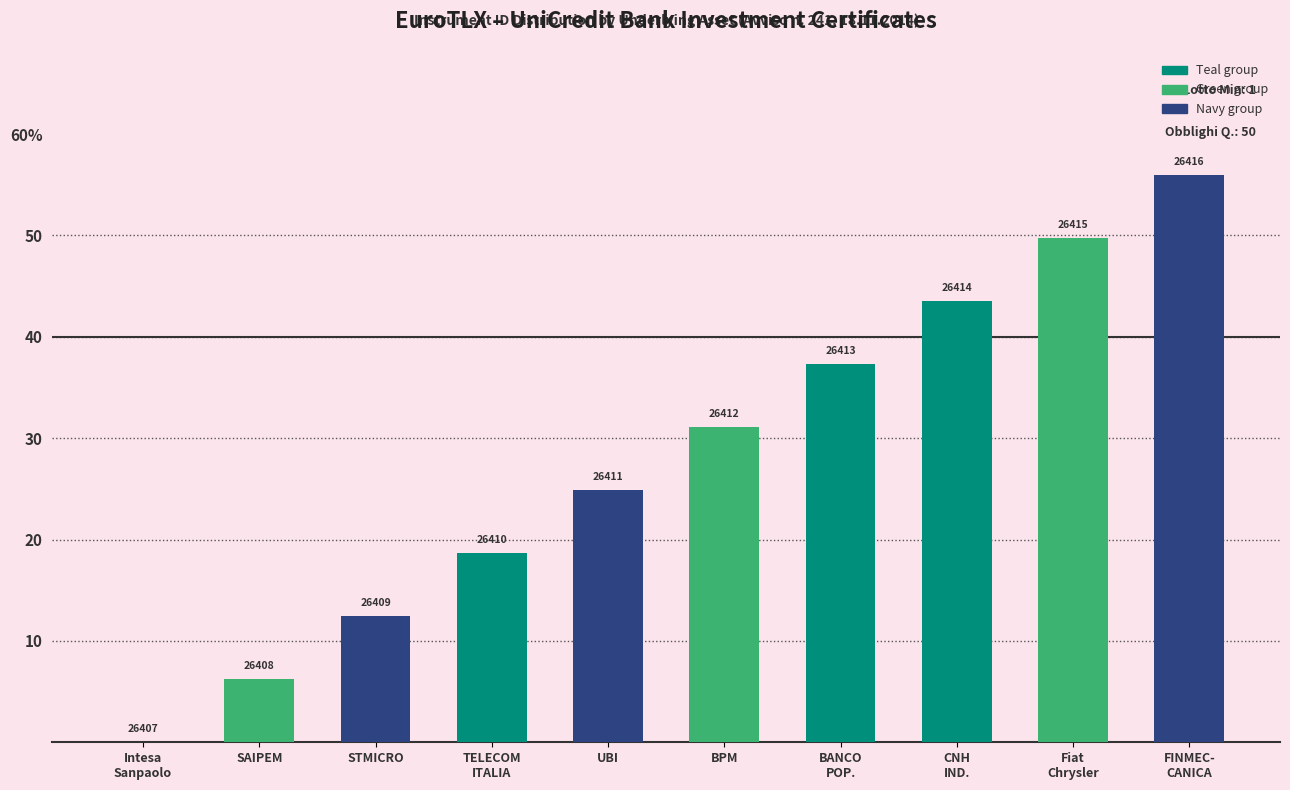

Reading left to right, list all the values displayed in this chart.

0.0	6.2	12.4	18.7	24.9	31.1	37.3	43.6	49.8	56.0